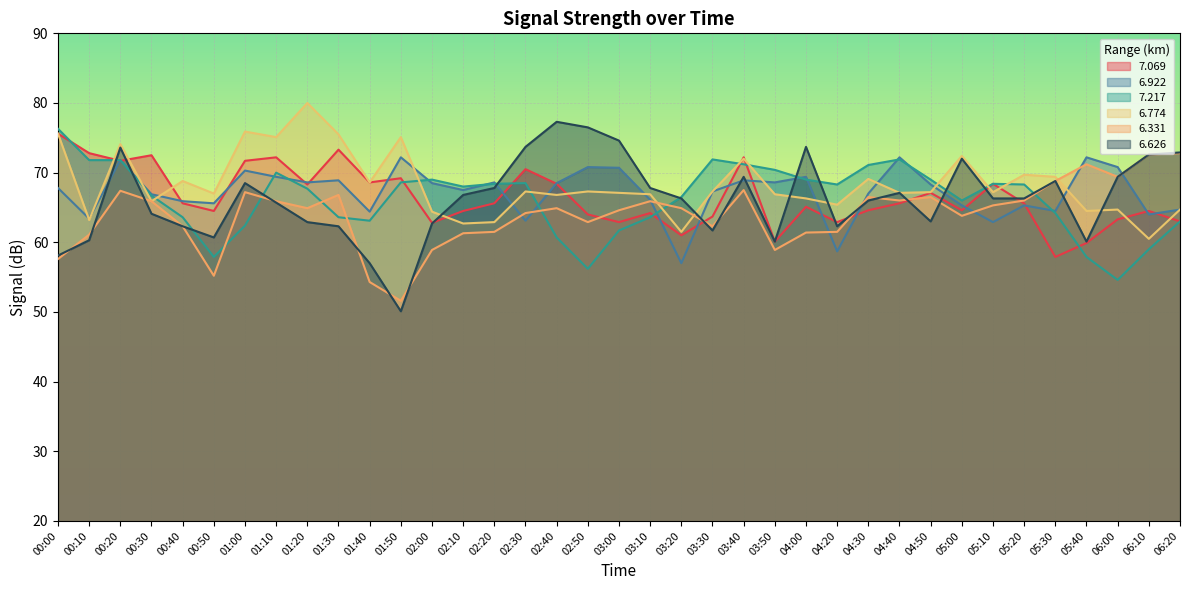

In   6.774, how many points are lower than both neighbors (excluding endpoints)?

13